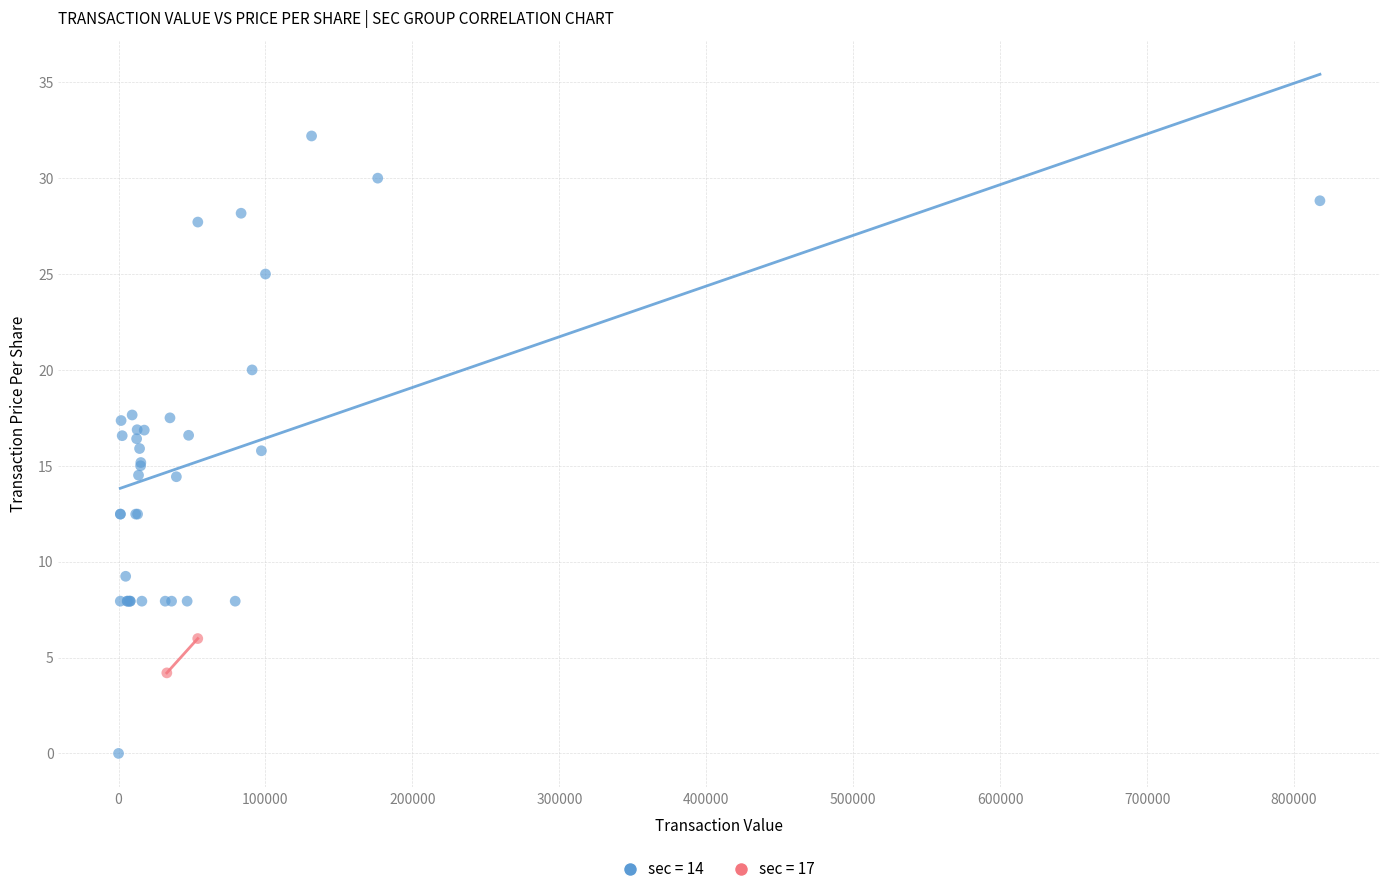

What are all the series names shown in the legend?

sec = 14, sec = 17